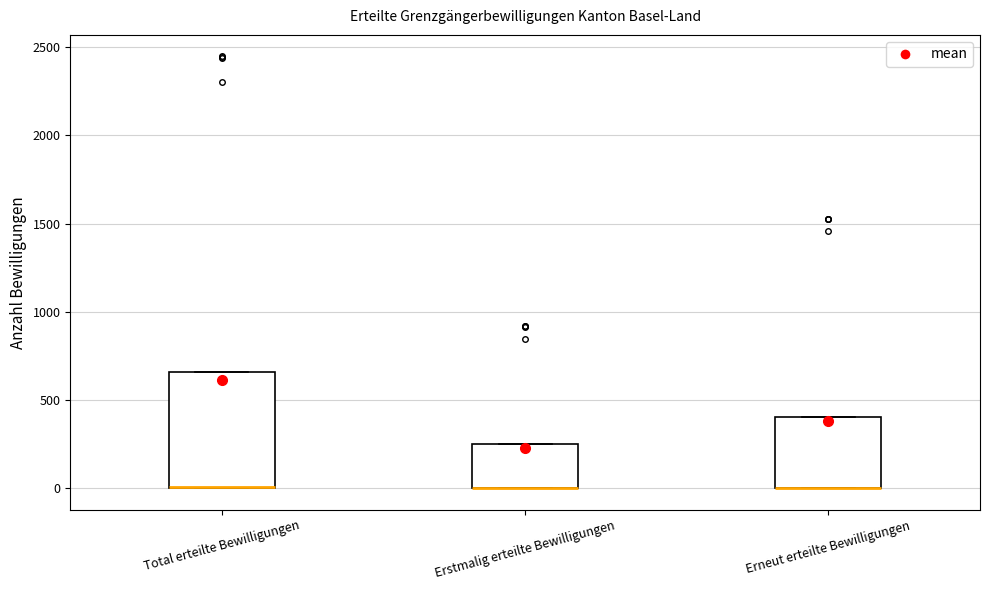

Reading left to right, read every box against the y-axis: the position of its median line, the range the box covers, and the ends of its whiskers. The values are not printed on the chart, so give them approximately, as read against the axis.

Total erteilte Bewilligungen: median 0 (drawn on the box's lower edge), box 0 to 650, whiskers 0 to 650
Erstmalig erteilte Bewilligungen: median 0 (drawn on the box's lower edge), box 0 to 250, whiskers 0 to 250
Erneut erteilte Bewilligungen: median 0 (drawn on the box's lower edge), box 0 to 400, whiskers 0 to 400